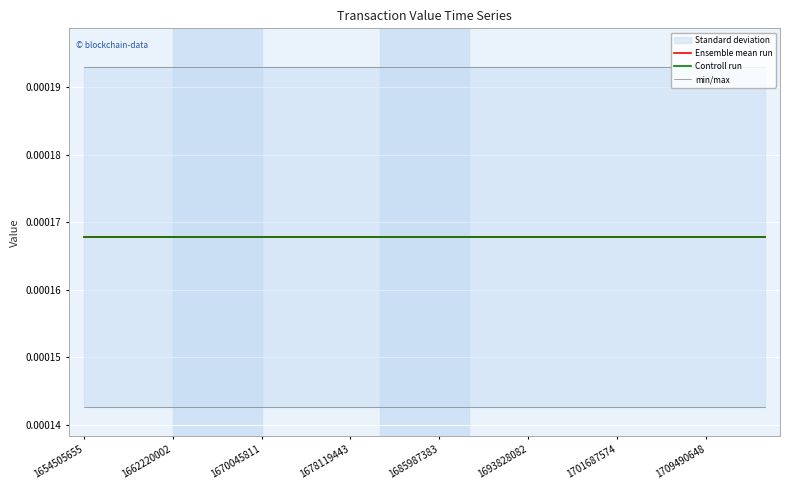

Rank the series by their maximum value, from highest to lowest.

min/max, Ensemble mean run, Controll run